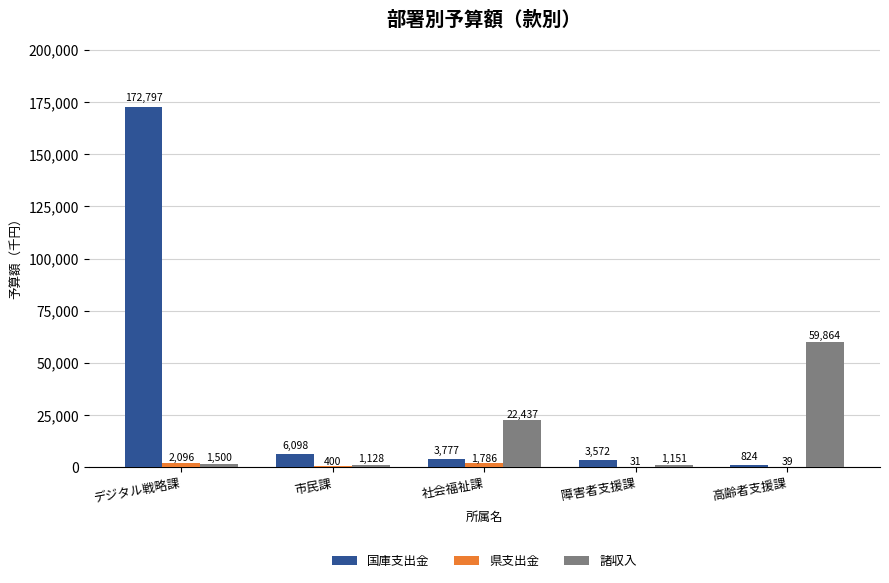

How many categories are shown in the chart?

5